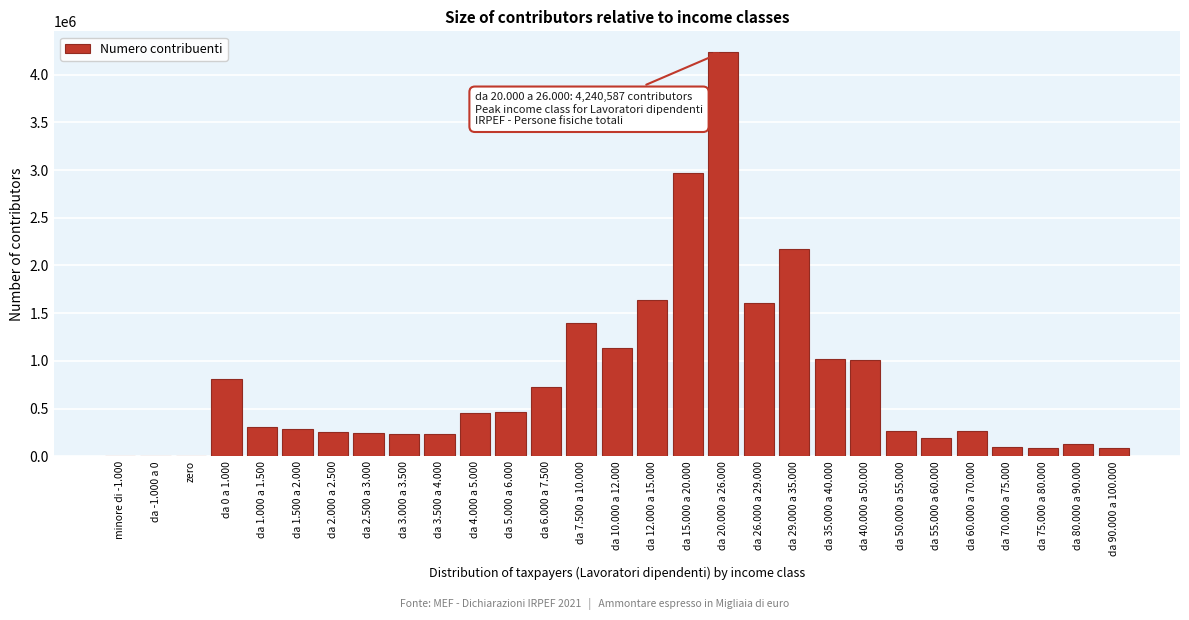

At which category does the chart reach its peak across all series?

da 20.000 a 26.000